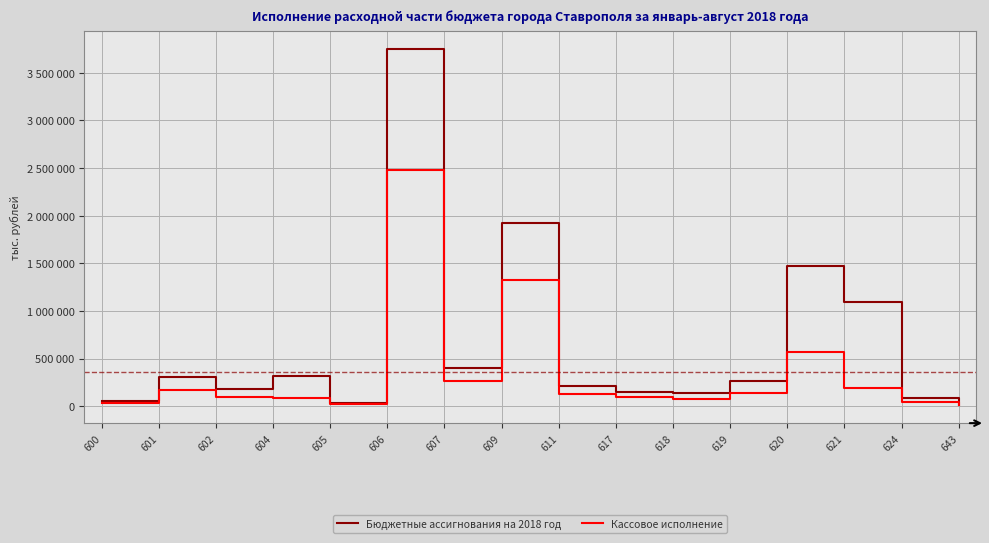

Is this an area chart (filled region under the line)?

No